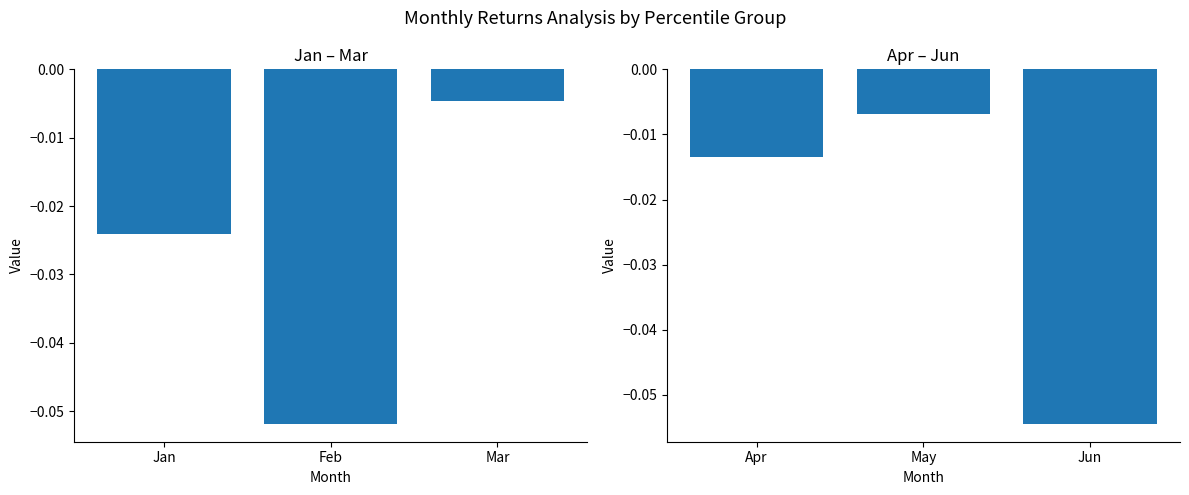

Between Jan and Mar, which is larger?

Mar